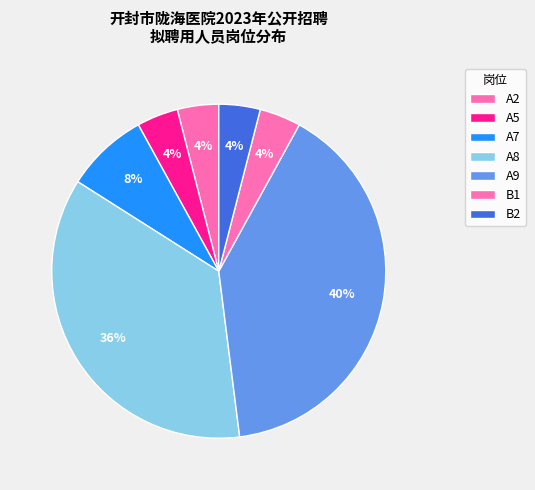

How many slices are in this pie chart?

7